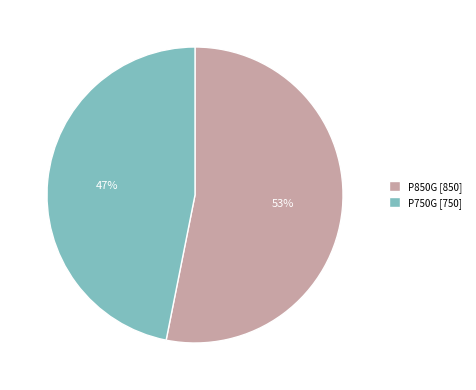

Approximately how many times larger is the value at P750G compared to P850G?

0.9